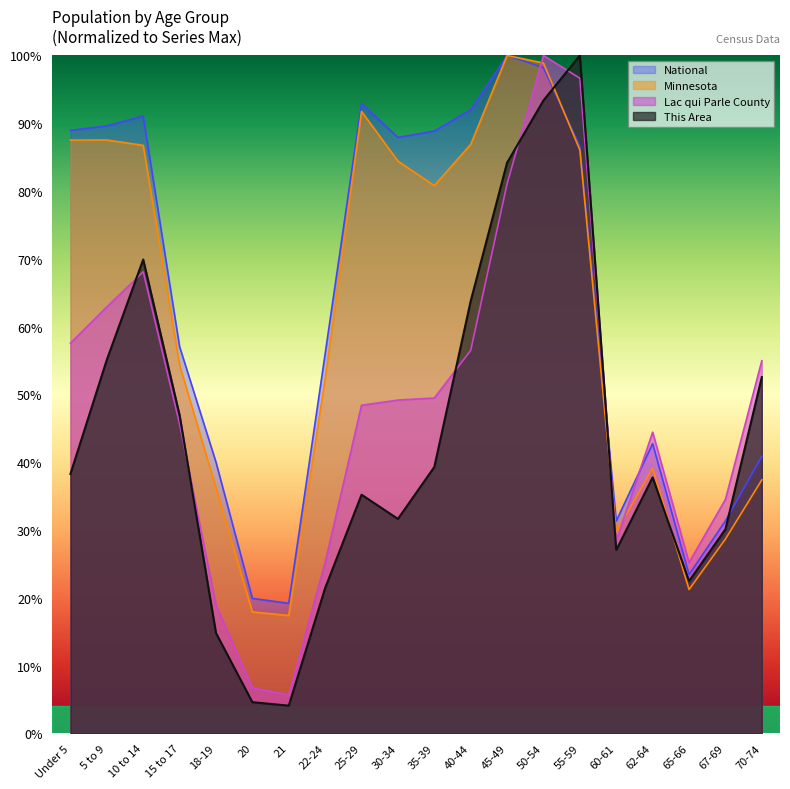

Where is the first local maximum for Minnesota?

5 to 9